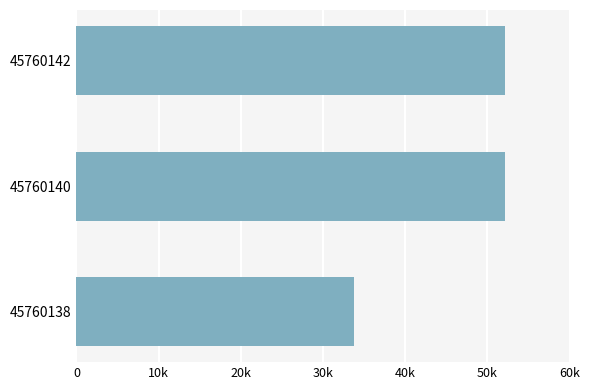

Are the bars horizontal?

Yes